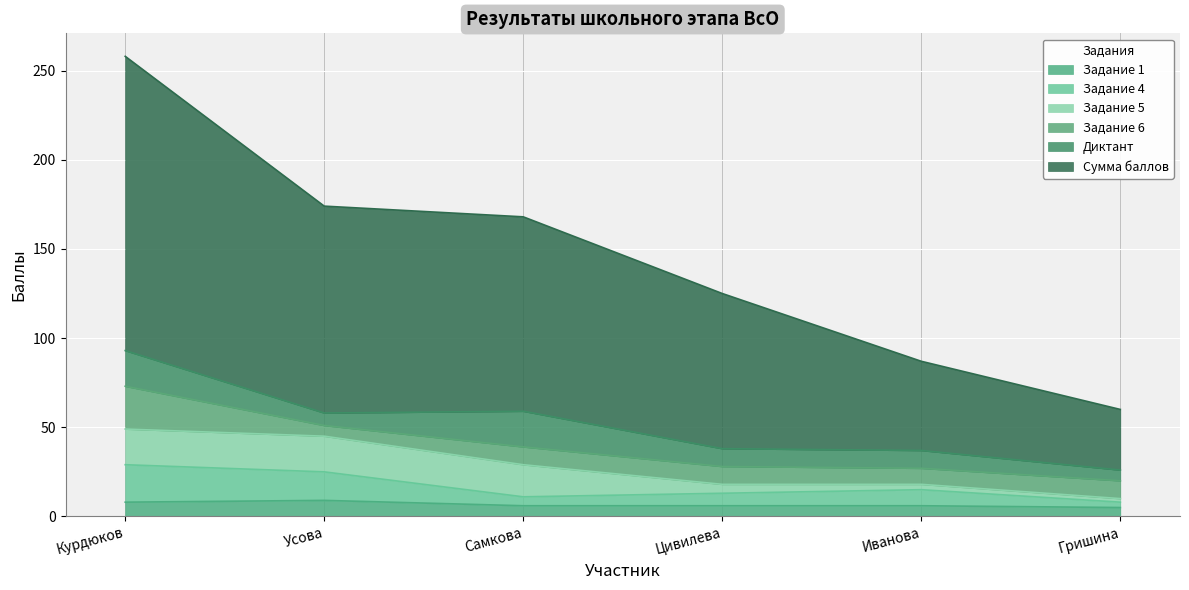

True or false: Сумма баллов and Задание 4 cross at least once.

False